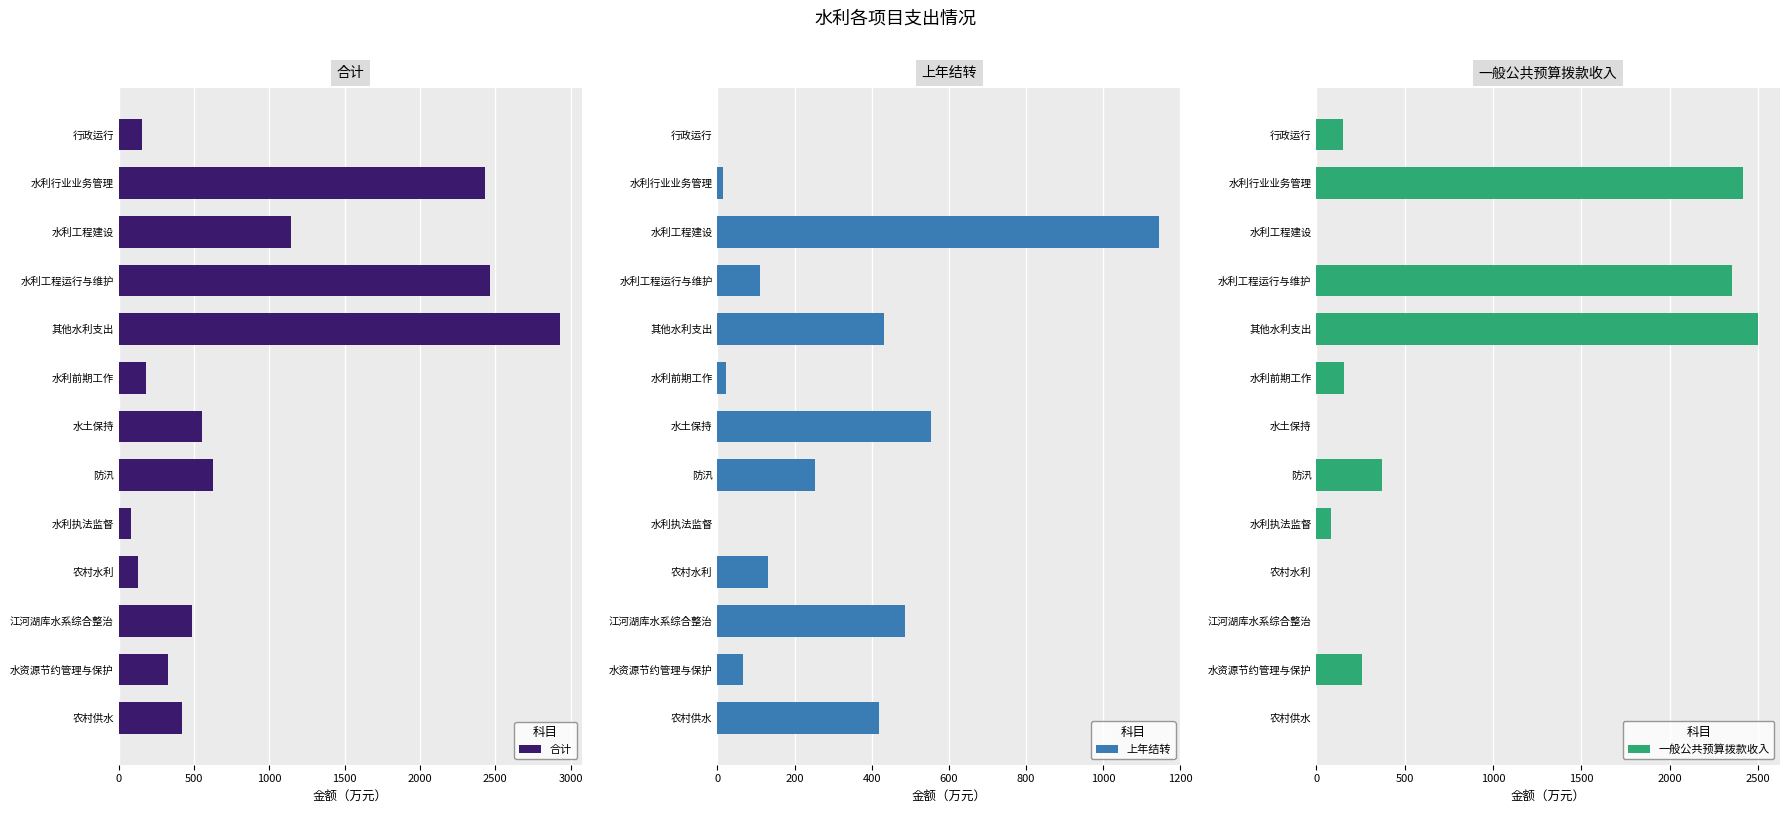

The 合计 series shows 420.0 at 农村供水. True or false?

True